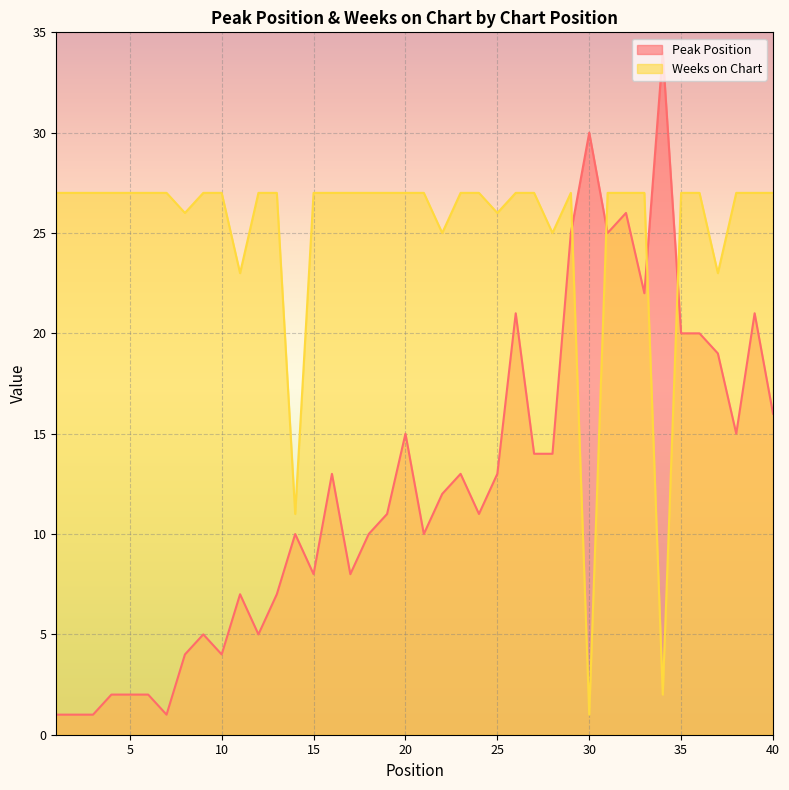

What is the value of the Peak Position point at the 36th from the left?

20